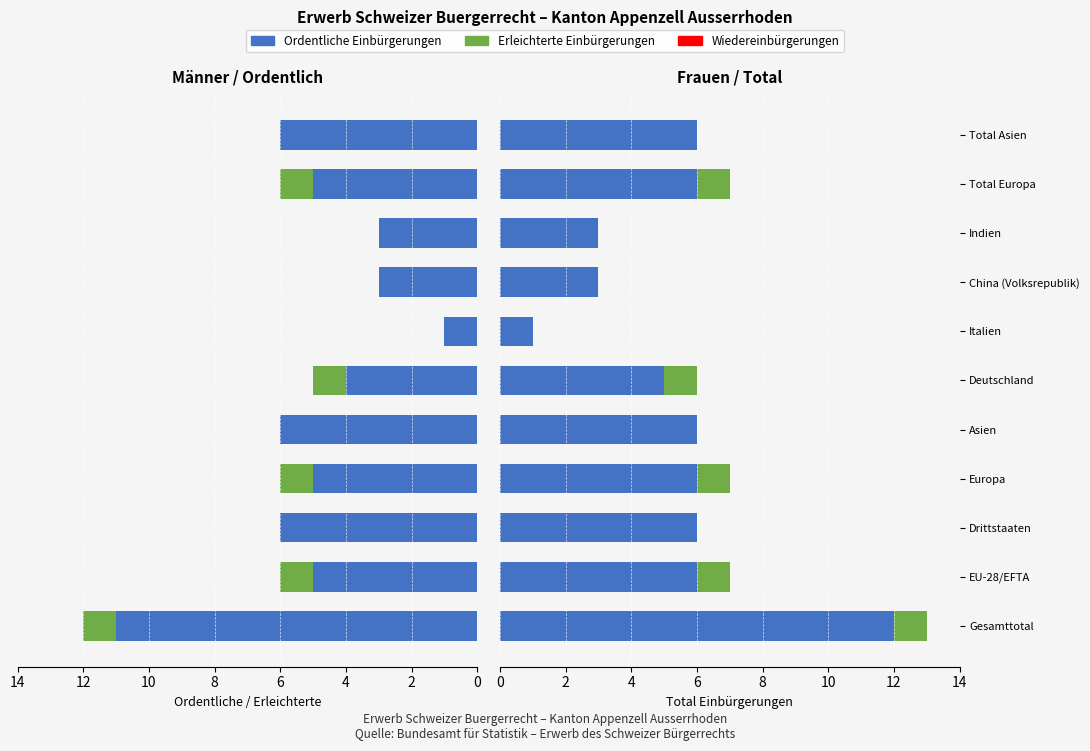

The Ordentliche Einbürgerungen series shows 6.0 at Total Europa. True or false?

True